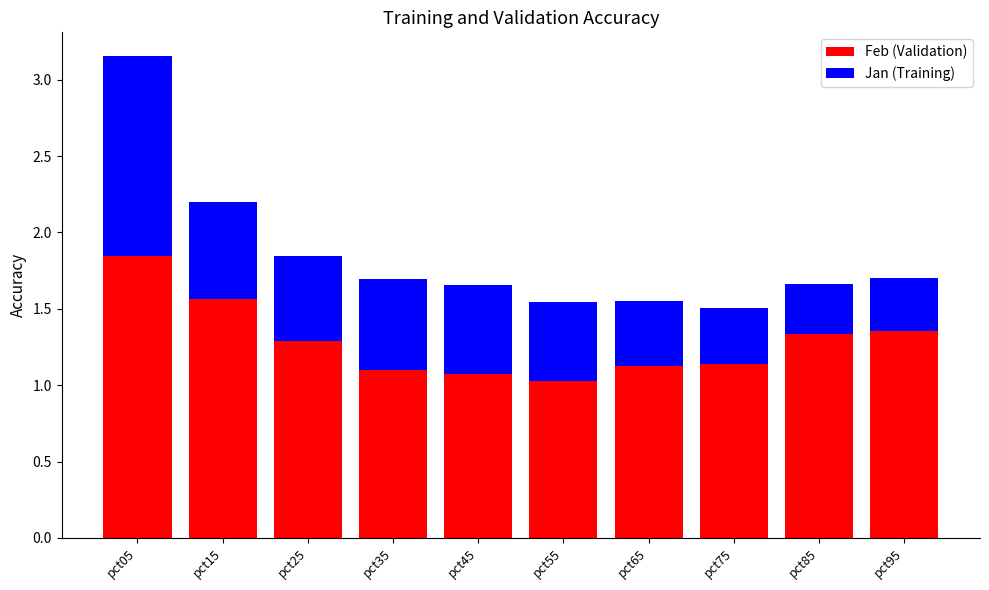

What is the sum of the Feb (Validation) values at pct55 and pct05?

2.9